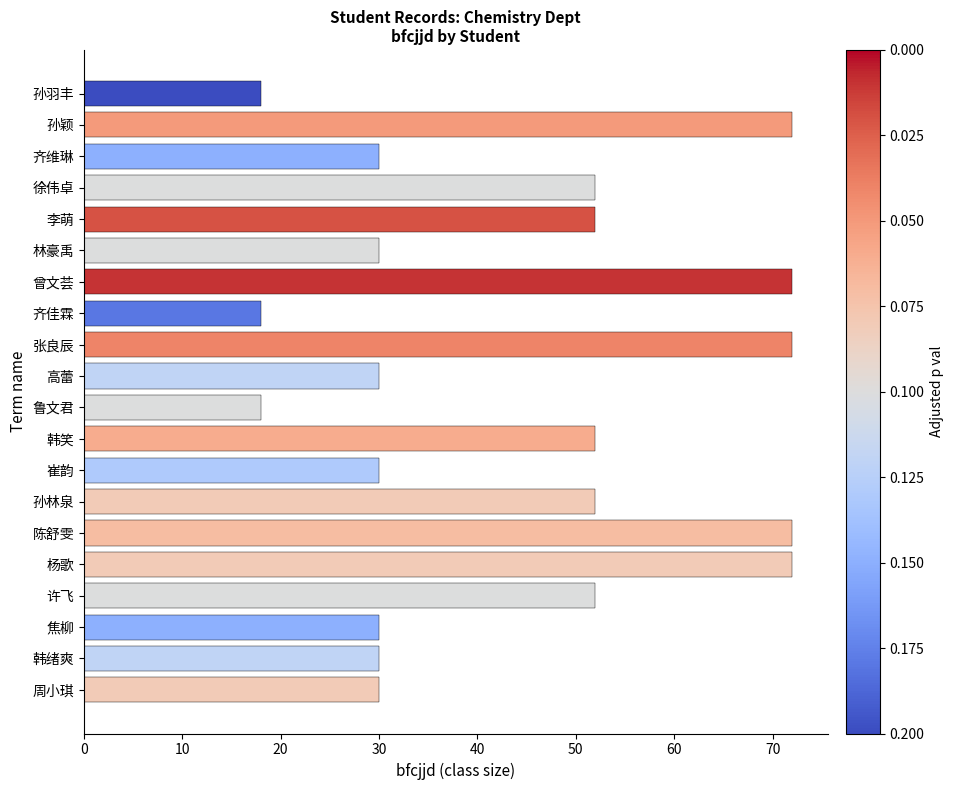

What is the sum of all values?

884